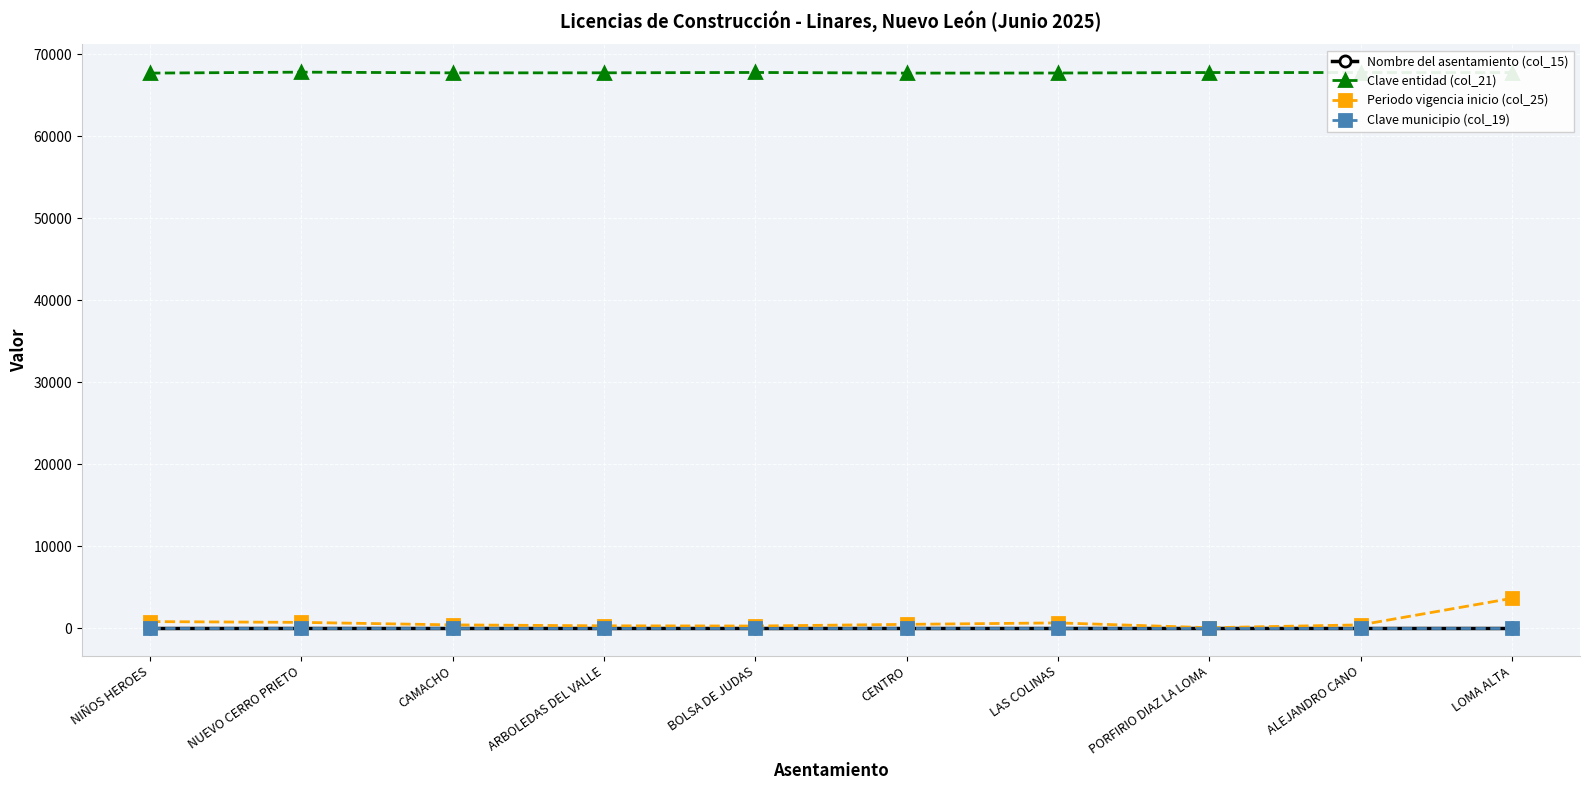

Which series has the widest spread of values?

Periodo vigencia inicio (col_25)